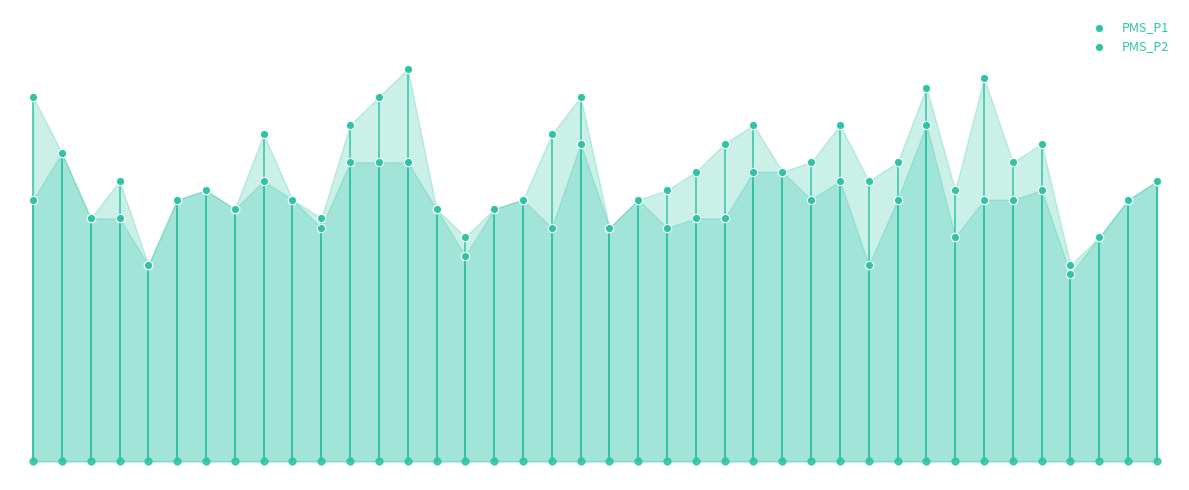

Which series has the largest total across all categories?

PMS_P1